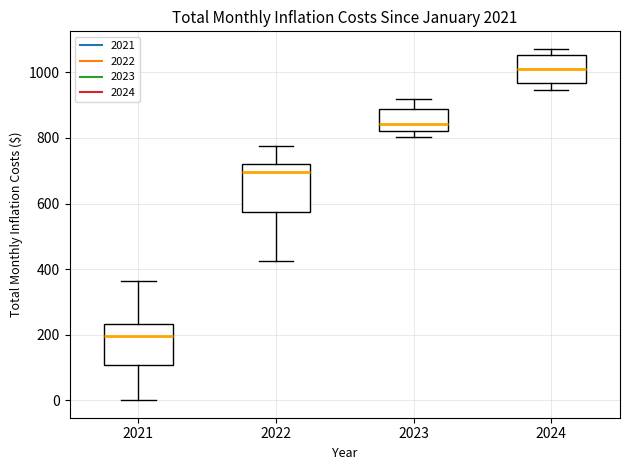

Reading left to right, read every box against the y-axis: the position of its median line, the range the box covers, and the ends of its whiskers. The values are not printed on the chart, so give them approximately, as read against the axis.

2021: median 200, box 100 to 240, whiskers 0 to 360
2022: median 700, box 580 to 720, whiskers 420 to 780
2023: median 840, box 820 to 880, whiskers 800 to 920
2024: median 1000, box 960 to 1060, whiskers 940 to 1080